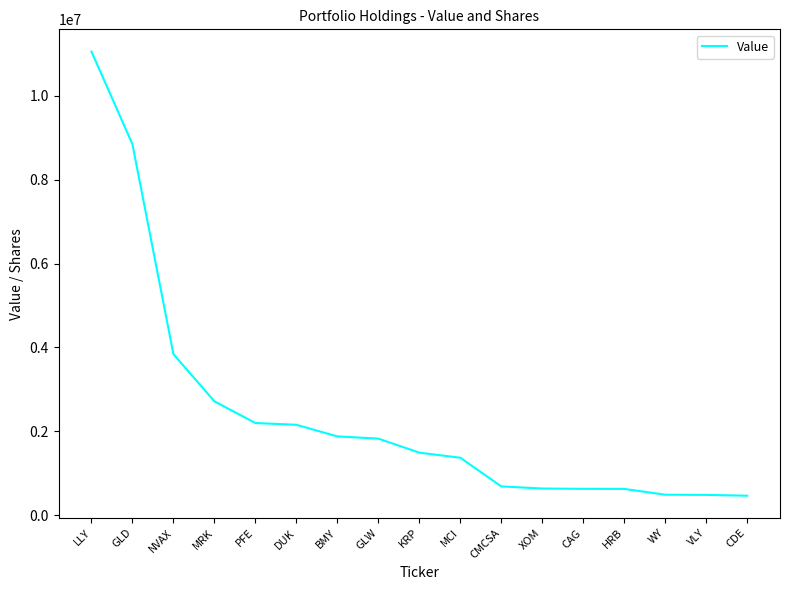

What is the difference between the maximum and minimum values?

10594000